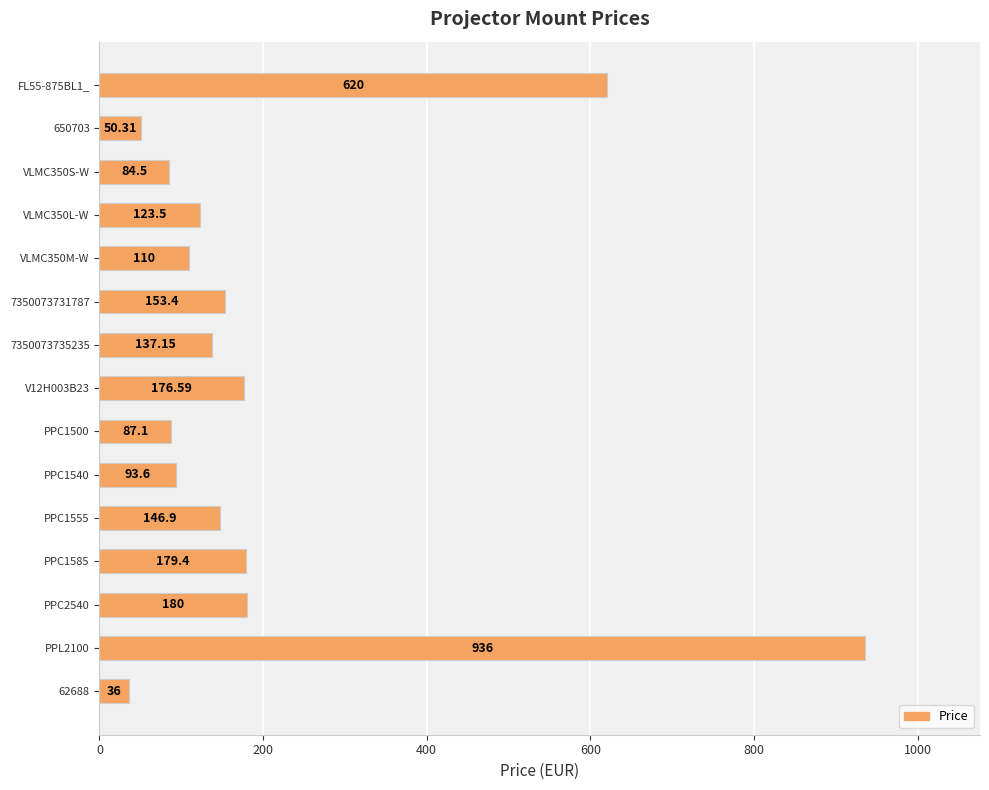

Rank the categories by value from lowest to highest.

62688, 650703, VLMC350S-W, PPC1500, PPC1540, VLMC350M-W, VLMC350L-W, 7350073735235, PPC1555, 7350073731787, V12H003B23, PPC1585, PPC2540, FL55-875BL1_, PPL2100